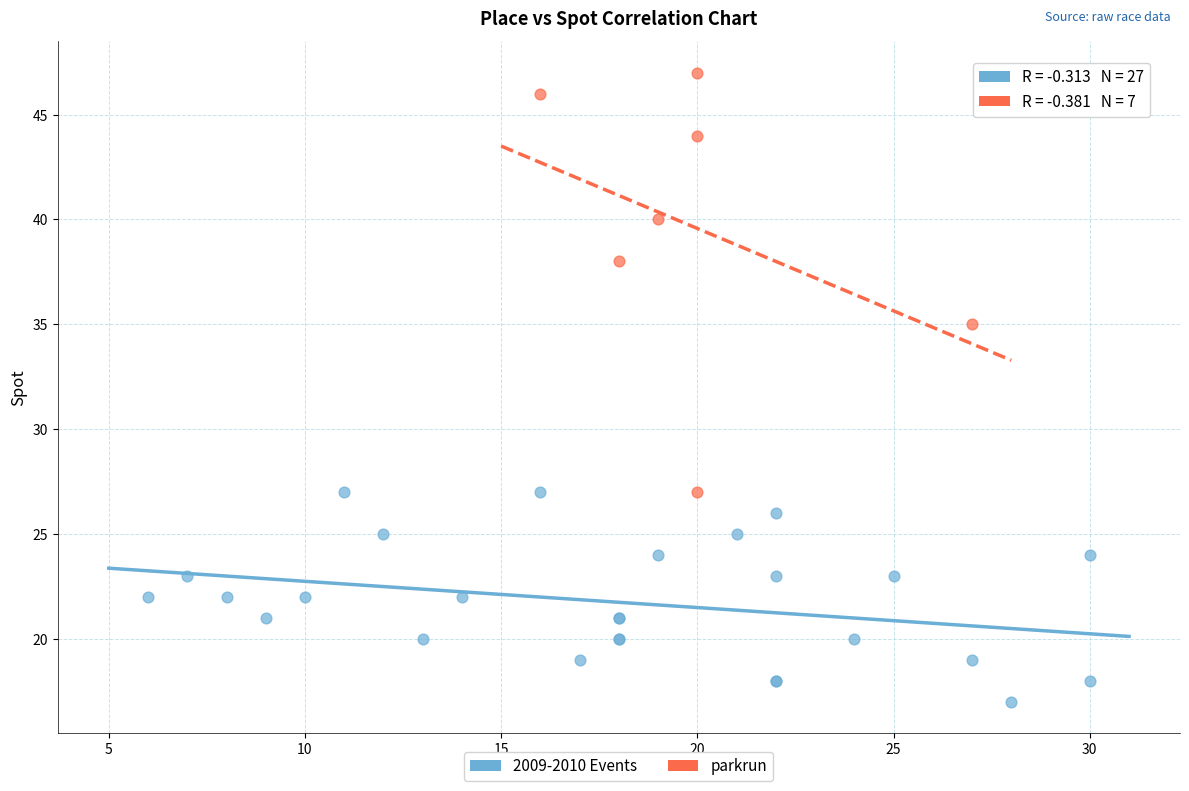

Which series reaches the maximum Y coordinate?

parkrun